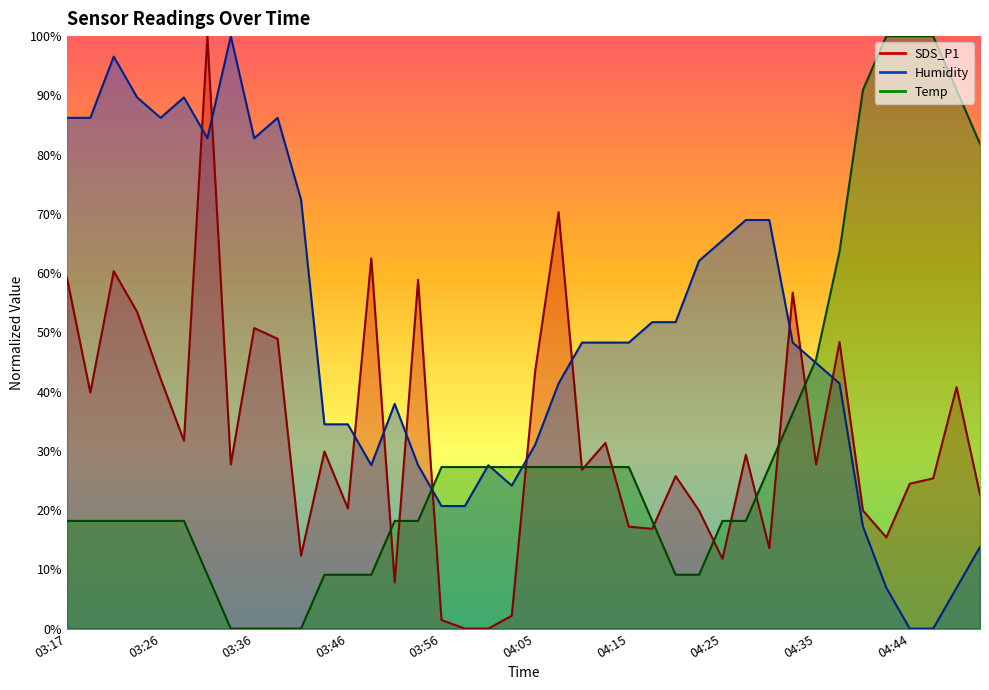

Reading left to right, list all the values displayed in this chart.

SDS_P1: 03:17=59.2	03:19=39.9	03:22=60.3	03:24=53.4	03:26=42.2	03:29=31.7	03:31=100.0	03:34=27.7	03:36=50.7	03:39=48.9	03:41=12.3	03:44=29.9	03:46=20.3	03:48=62.5	03:51=7.8	03:53=58.9	03:56=1.4	03:58=0.0	04:01=0.0	04:03=2.2	04:05=43.5	04:08=70.3	04:10=26.8	04:13=31.3	04:15=17.2	04:18=16.8	04:20=25.7	04:22=19.9	04:25=11.8	04:27=29.3	04:30=13.6	04:32=56.7	04:35=27.7	04:37=48.4	04:39=19.9	04:42=15.4	04:44=24.5	04:47=25.4	04:49=40.8	04:52=22.6
Humidity: 03:17=86.2	03:19=86.2	03:22=96.6	03:24=89.7	03:26=86.2	03:29=89.7	03:31=82.8	03:34=100.0	03:36=82.8	03:39=86.2	03:41=72.4	03:44=34.5	03:46=34.5	03:48=27.6	03:51=37.9	03:53=27.6	03:56=20.7	03:58=20.7	04:01=27.6	04:03=24.1	04:05=31.0	04:08=41.4	04:10=48.3	04:13=48.3	04:15=48.3	04:18=51.7	04:20=51.7	04:22=62.1	04:25=65.5	04:27=69.0	04:30=69.0	04:32=48.3	04:35=44.8	04:37=41.4	04:39=17.2	04:42=6.9	04:44=0.0	04:47=0.0	04:49=6.9	04:52=13.8
Temp: 03:17=18.2	03:19=18.2	03:22=18.2	03:24=18.2	03:26=18.2	03:29=18.2	03:31=9.1	03:34=0.0	03:36=0.0	03:39=0.0	03:41=0.0	03:44=9.1	03:46=9.1	03:48=9.1	03:51=18.2	03:53=18.2	03:56=27.3	03:58=27.3	04:01=27.3	04:03=27.3	04:05=27.3	04:08=27.3	04:10=27.3	04:13=27.3	04:15=27.3	04:18=18.2	04:20=9.1	04:22=9.1	04:25=18.2	04:27=18.2	04:30=27.3	04:32=36.4	04:35=45.5	04:37=63.6	04:39=90.9	04:42=100.0	04:44=100.0	04:47=100.0	04:49=90.9	04:52=81.8